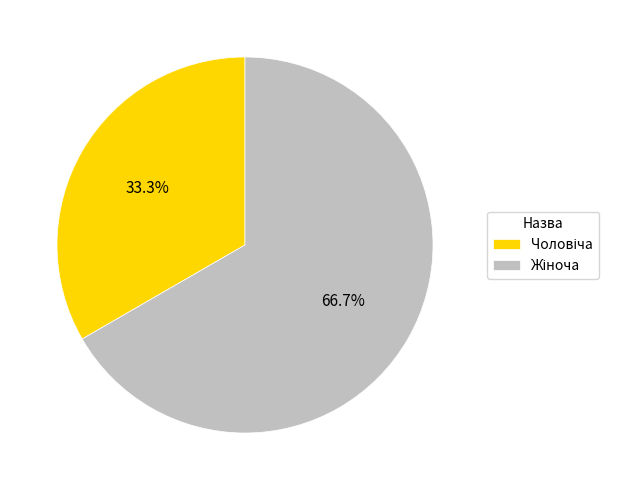

How many segments does this pie chart have?

2